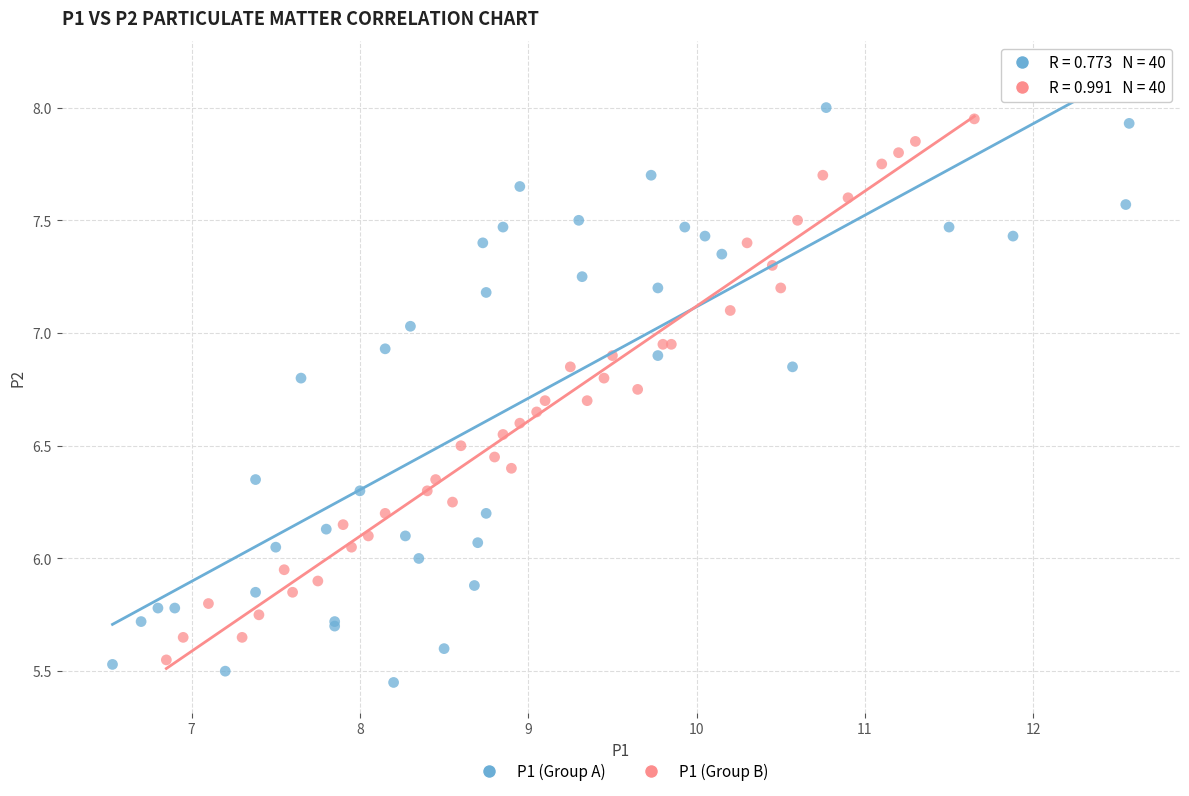

Which series reaches the minimum Y coordinate?

P1 (Group A)